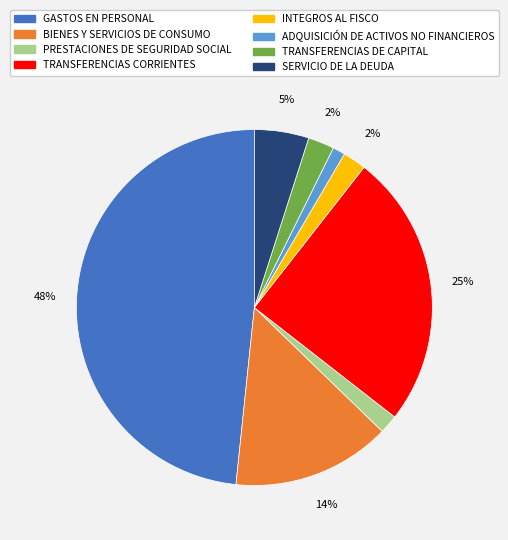

True or false: TRANSFERENCIAS CORRIENTES accounts for 35% of the total.

False